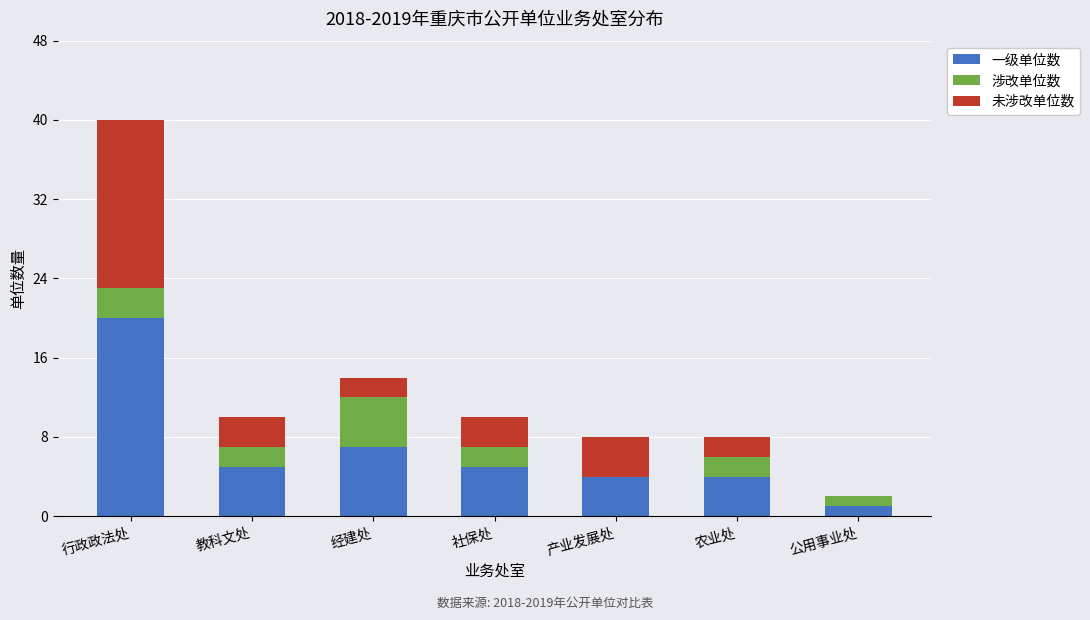

The 一级单位数 series shows 20 at 行政政法处. True or false?

True